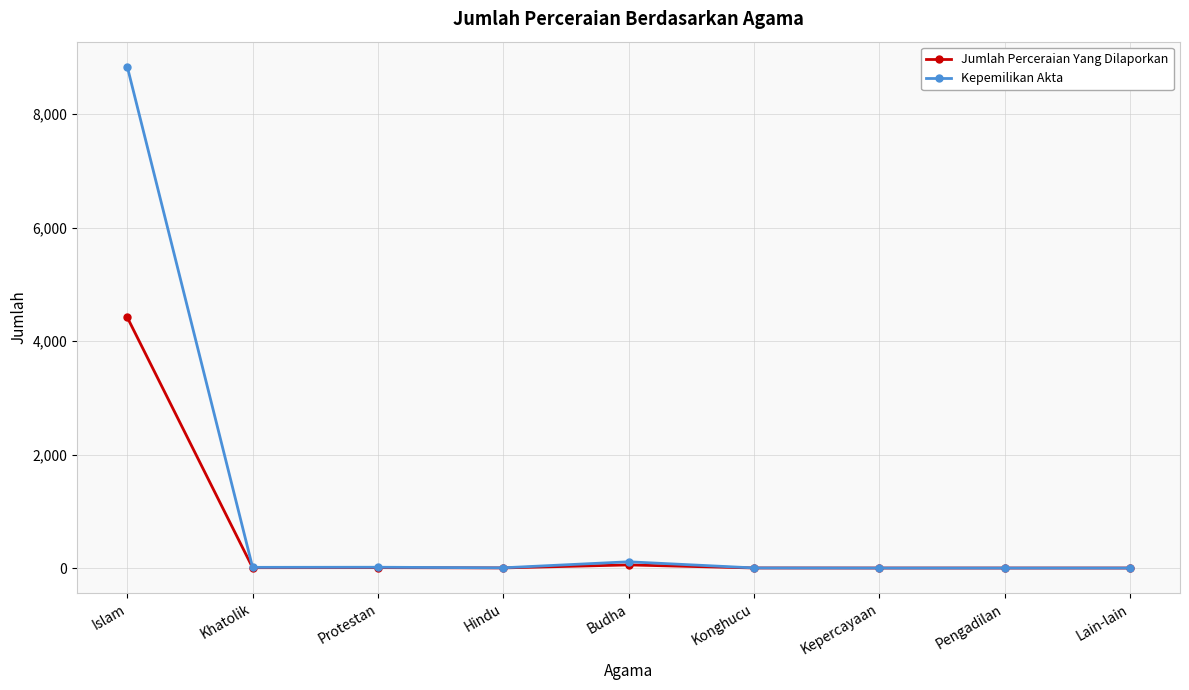

True or false: Jumlah Perceraian Yang Dilaporkan has a value of -1670 at Lain-lain.

False